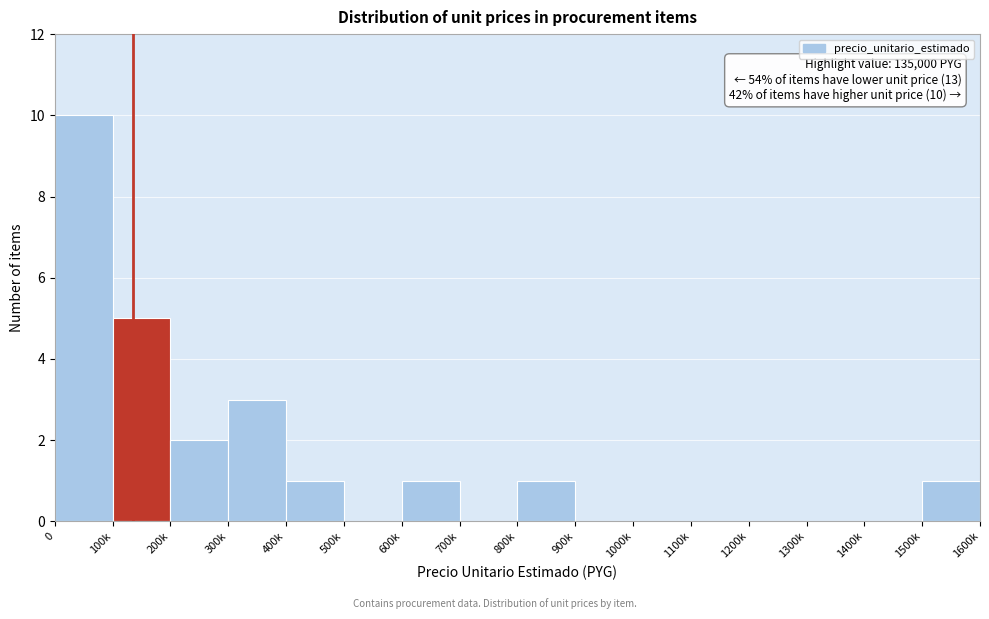

Reading left to right, list all the values displayed in this chart.

0=10	100k=5	200k=2	300k=3	400k=1	500k=0	600k=1	700k=0	800k=1	900k=0	1000k=0	1100k=0	1200k=0	1300k=0	1400k=0	1500k=1